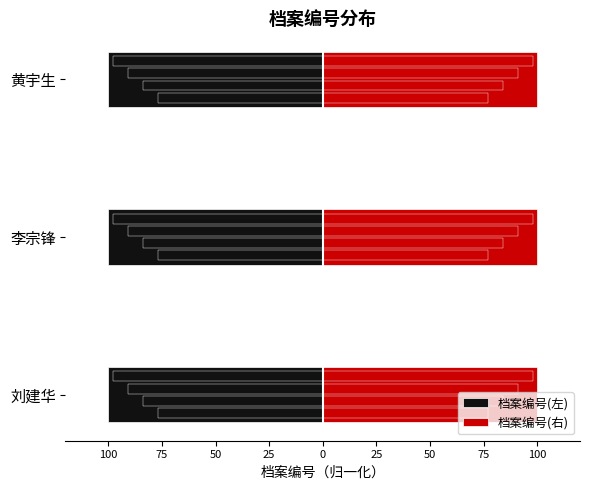

Which series has the largest total across all categories?

档案编号(右)